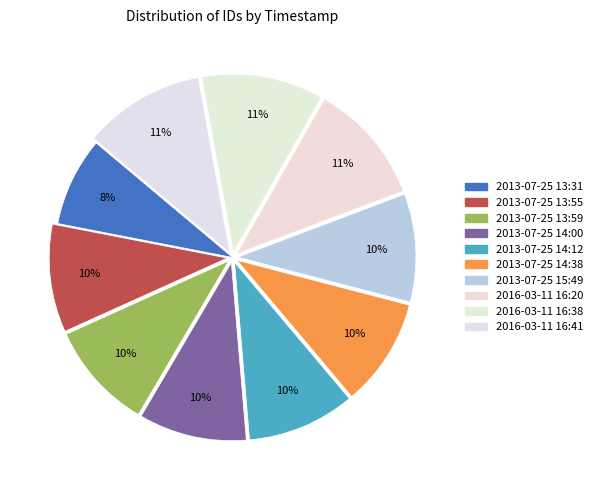

Count the number of slices in the pie.

10